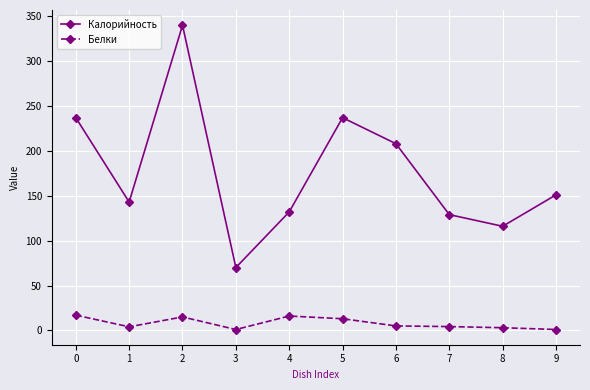

What is the value of the Калорийность point at the 5th from the left?

132.0